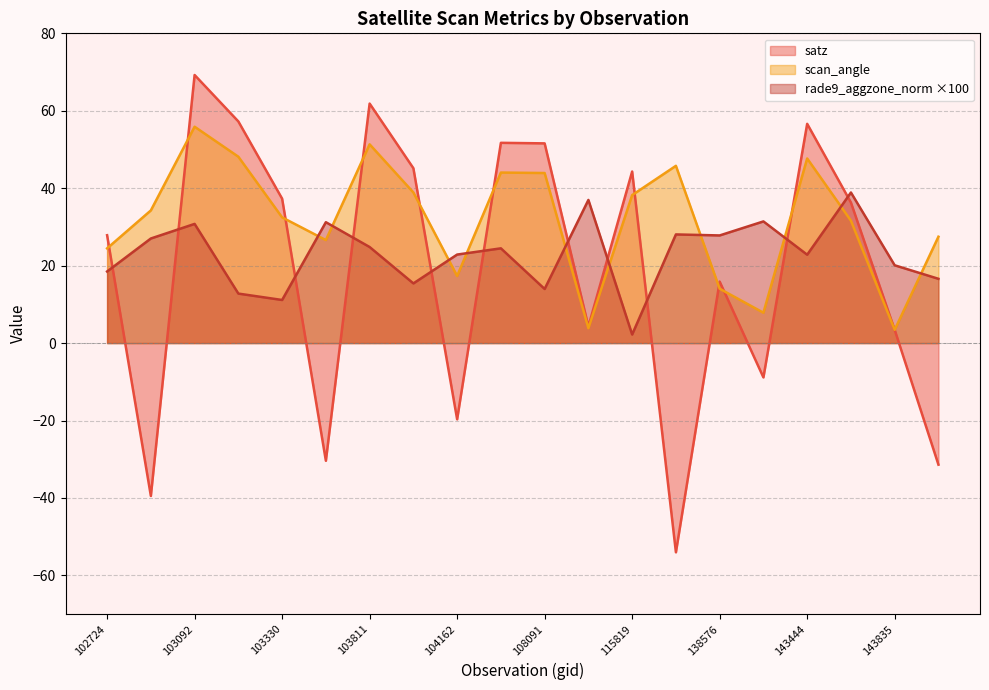

How many interior local peaks does the satz series have?

6